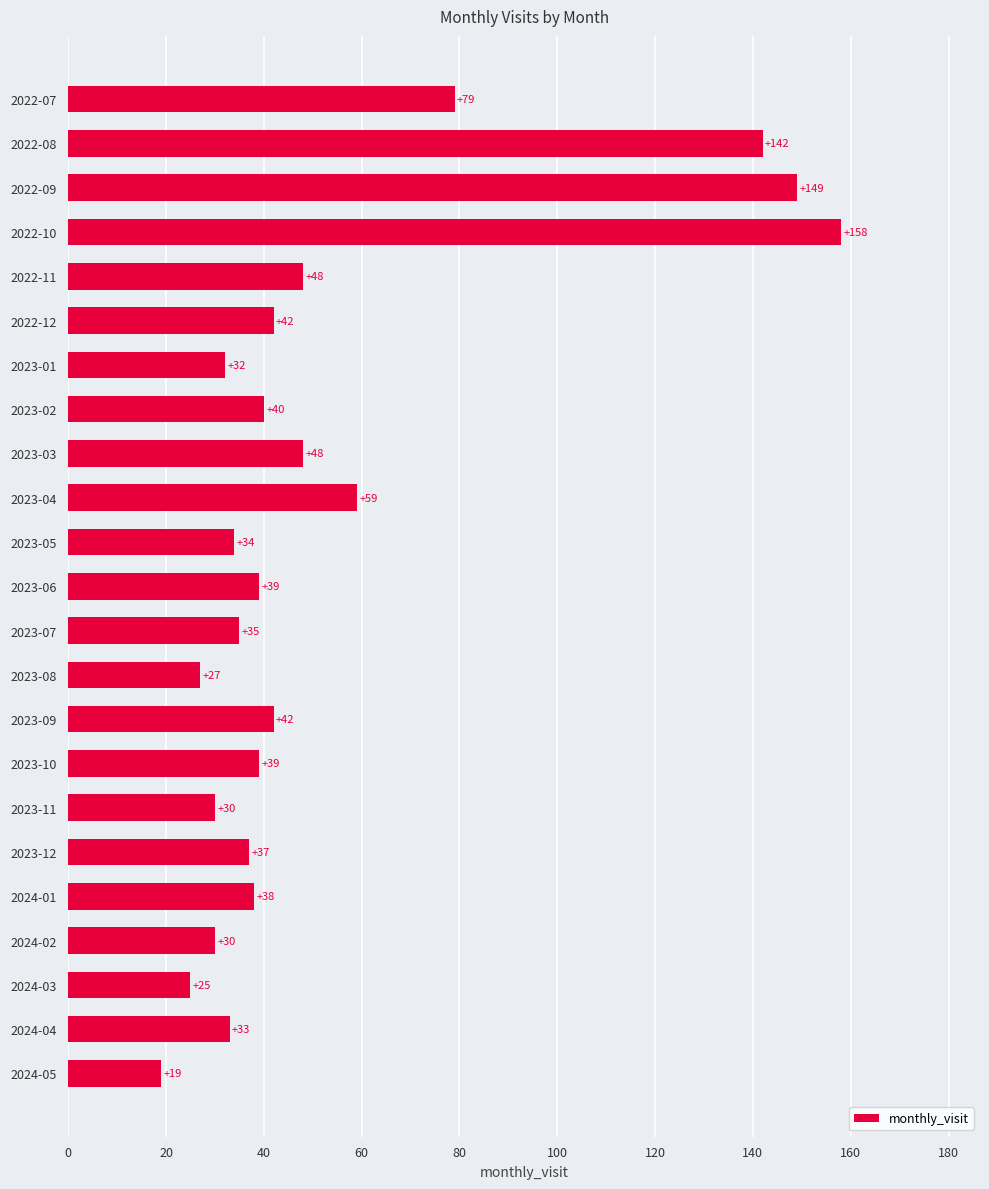

What is the maximum value shown in the chart?

158